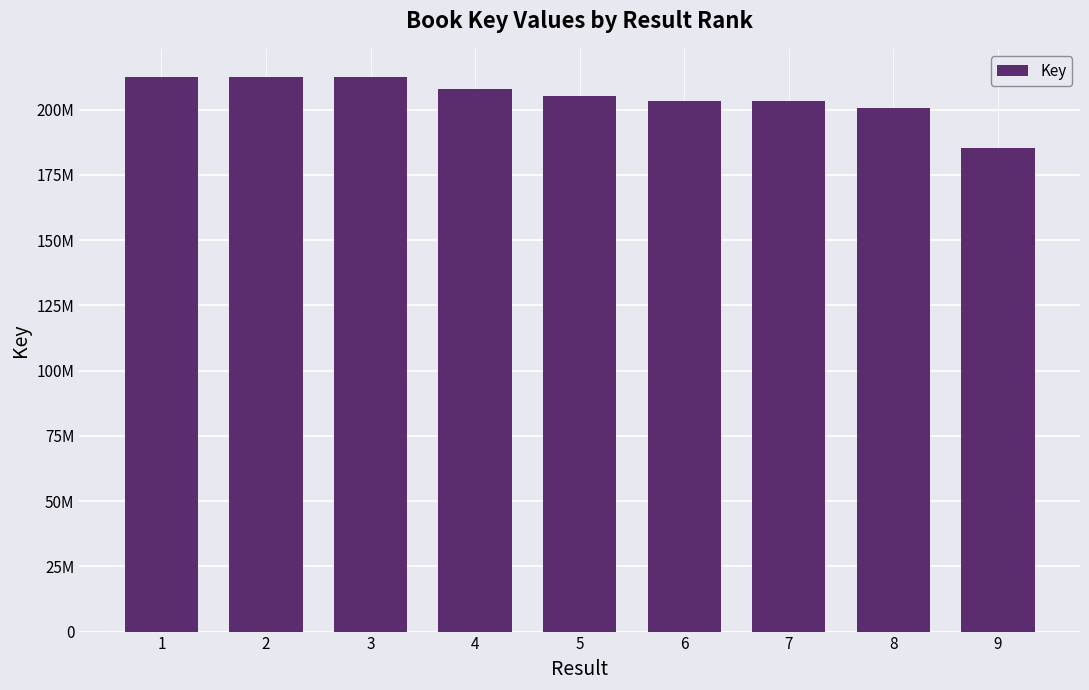

Does the chart contain any negative values?

No